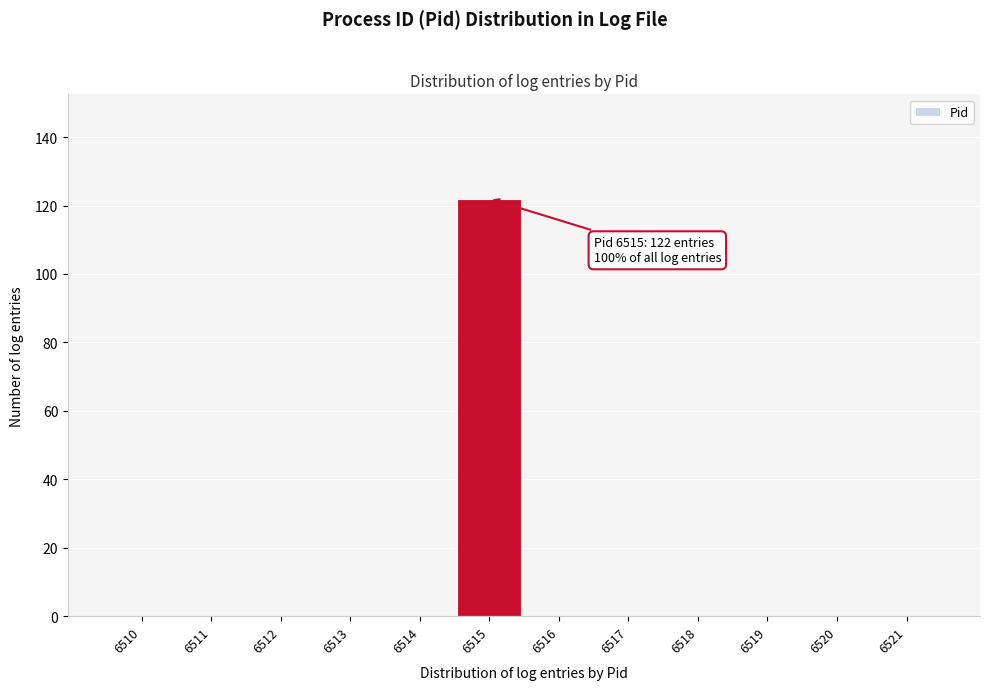

Which range on the x-axis has the tallest bar?

6514.5 to 6515.5